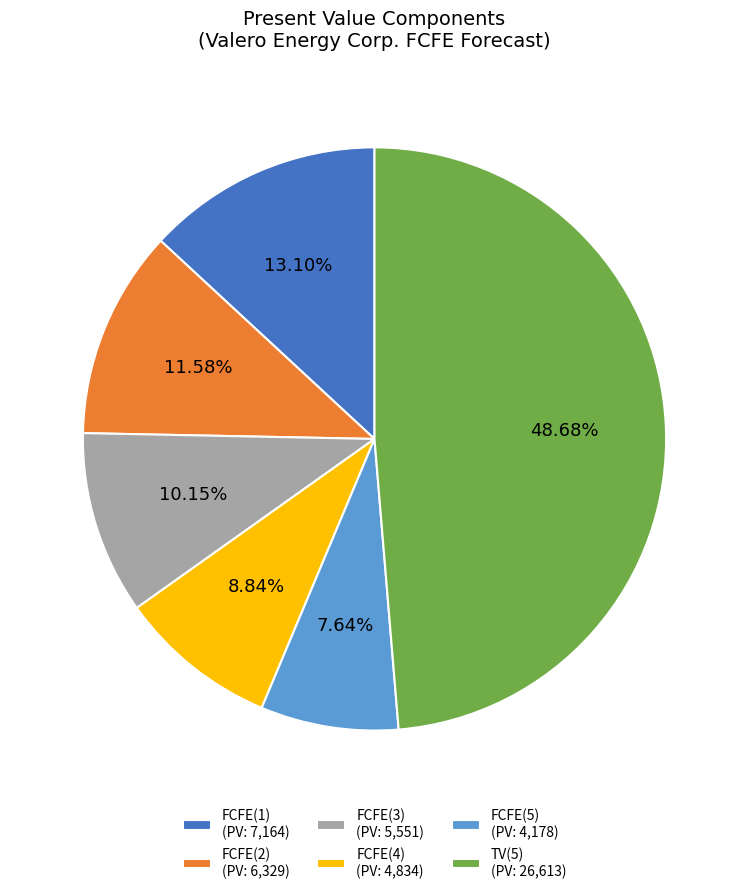

How many segments does this pie chart have?

6